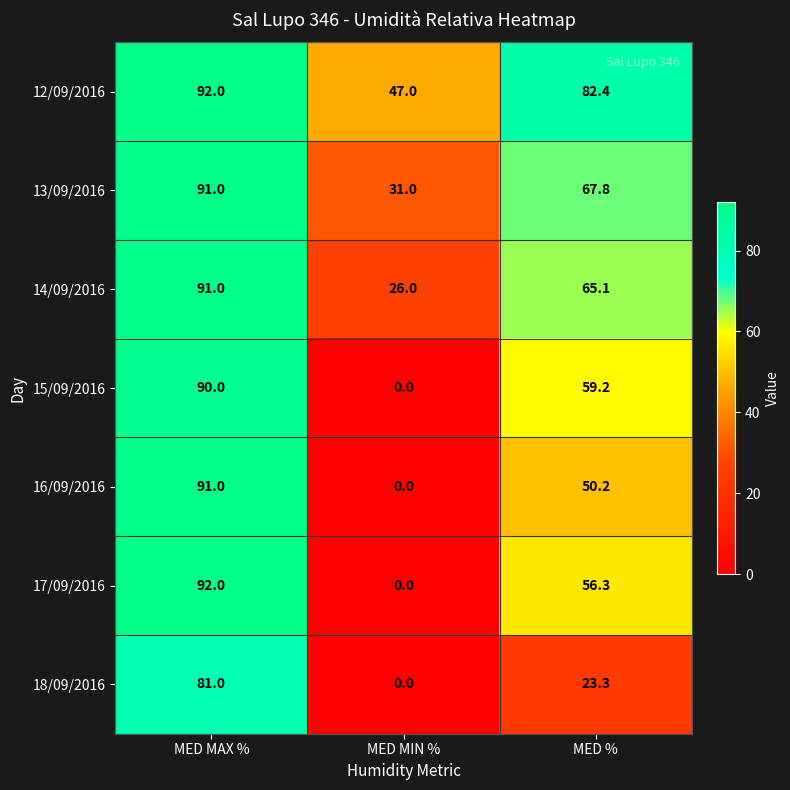

What is the sum of all 14/09/2016 values?

182.1